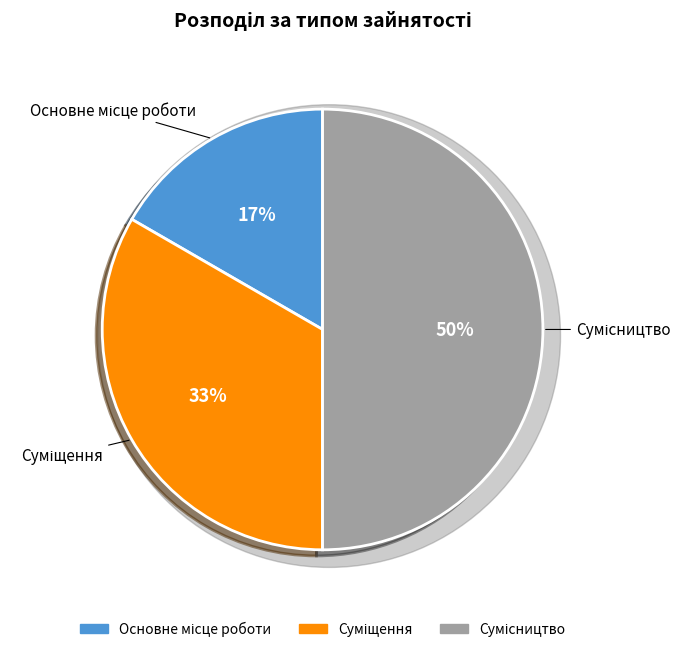

What percentage is the Суміщення slice, to the nearest percent?

33%